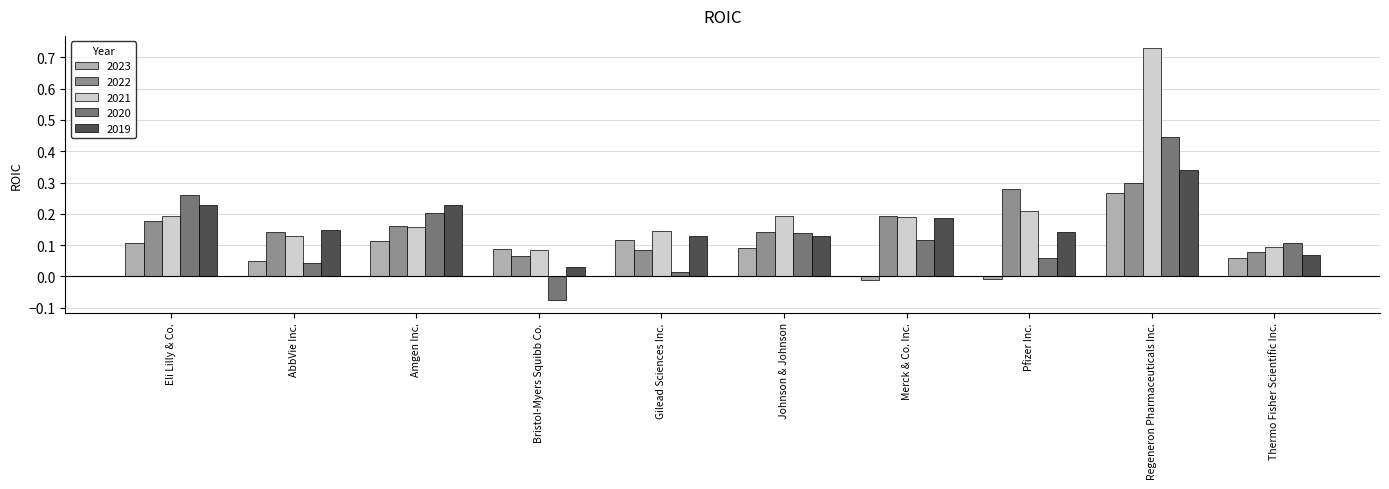

What is the difference between the 2021 values at Bristol-Myers Squibb Co. and Regeneron Pharmaceuticals Inc.?

0.6